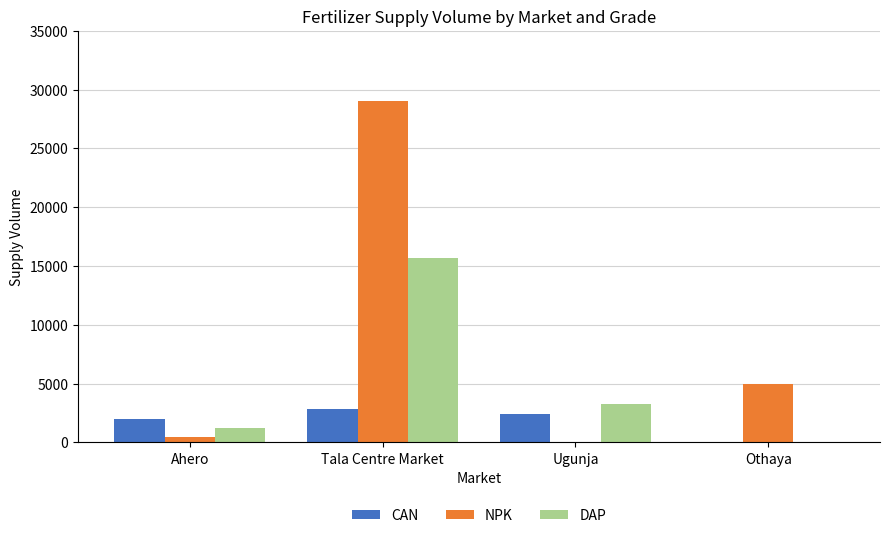

The NPK series shows 17911 at Tala Centre Market. True or false?

False